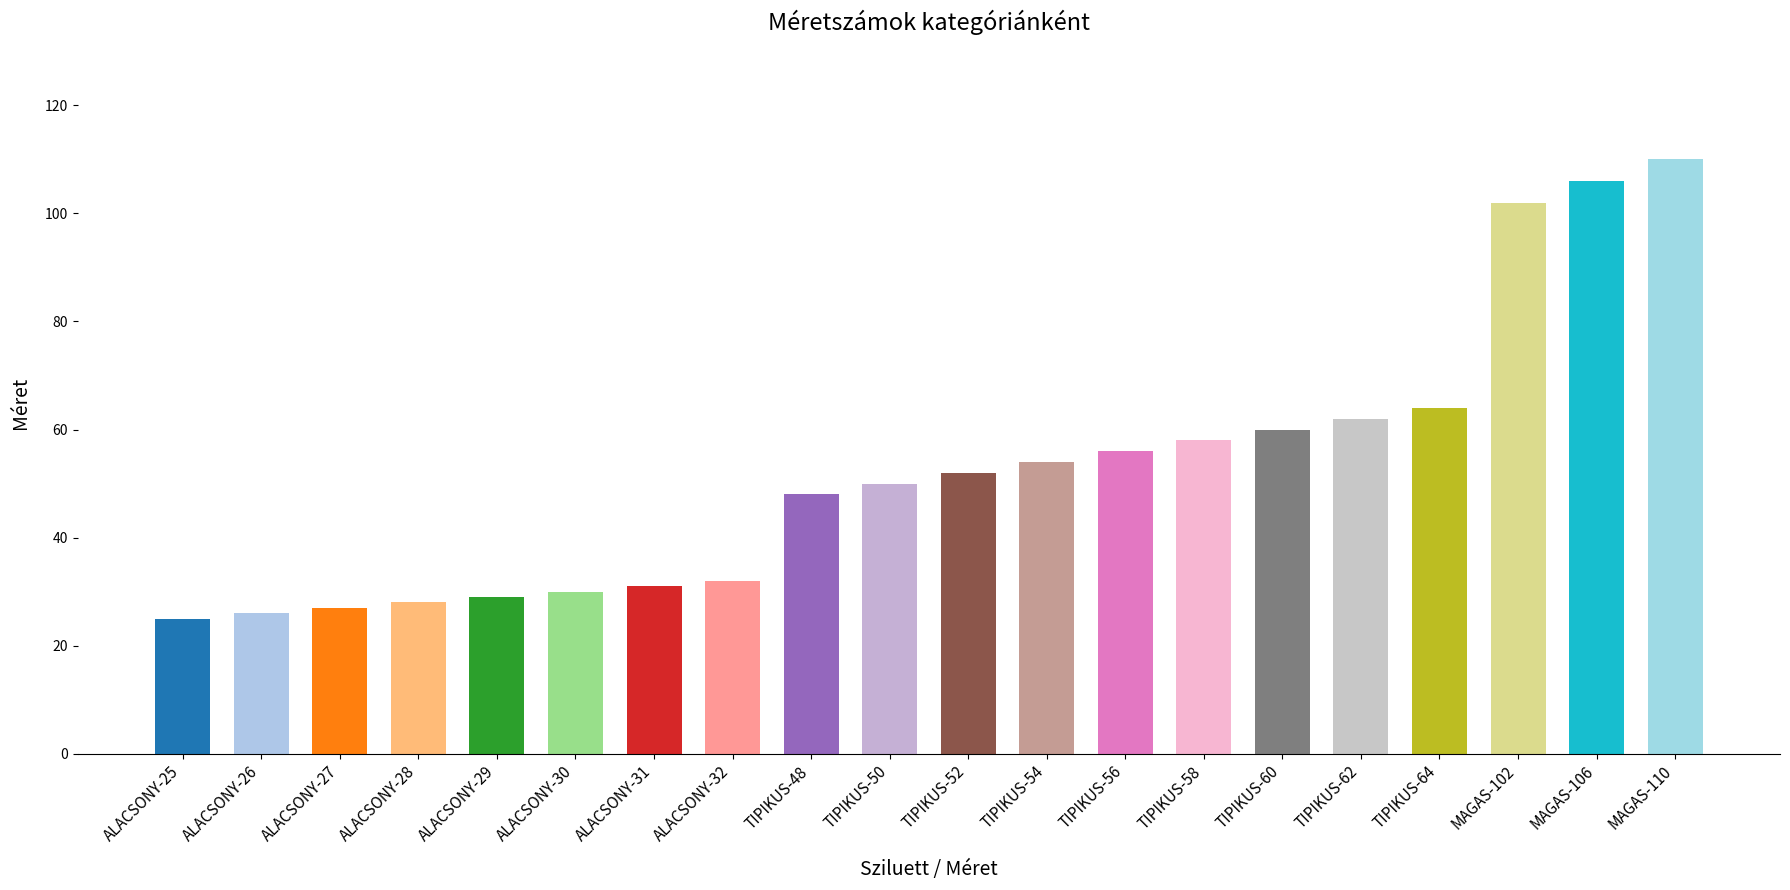

Read the value at ALACSONY-26.

26